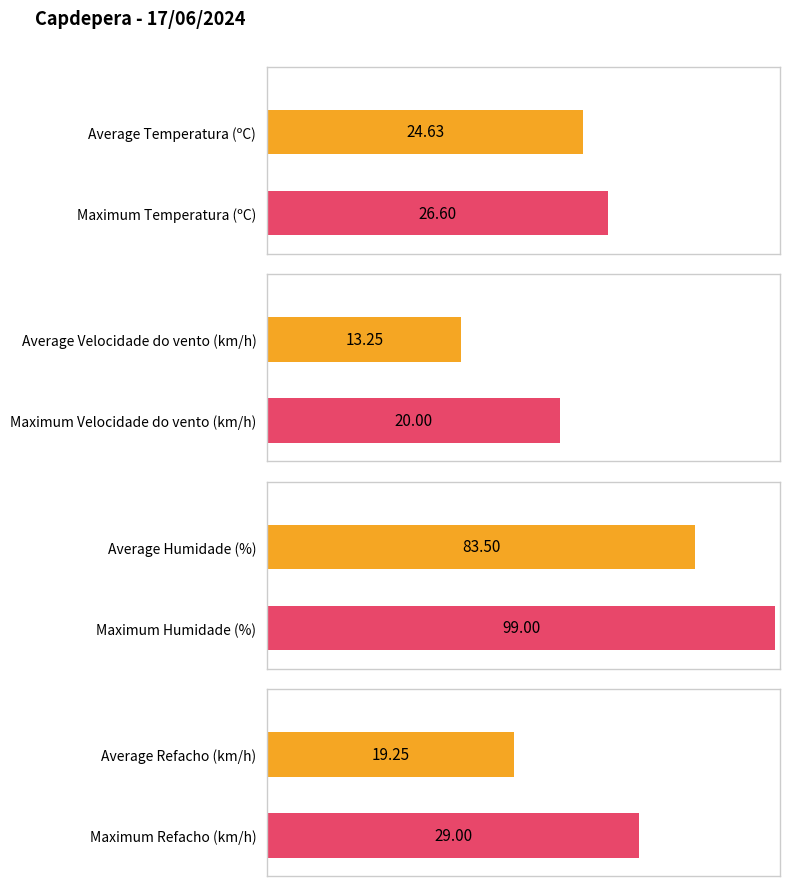

Does the chart contain any negative values?

No